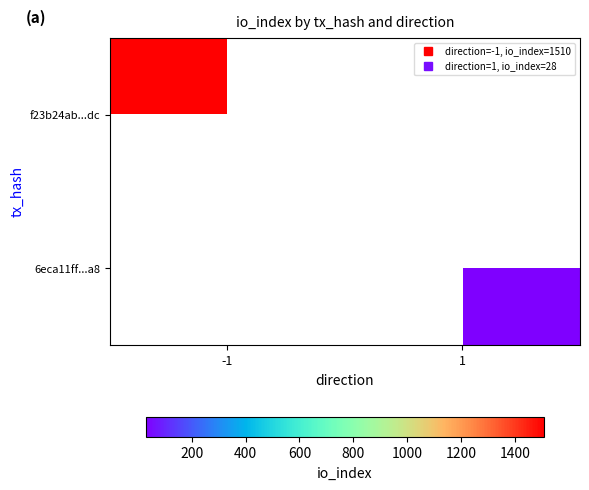

At how many categories does at least one series exceed 1073?

1